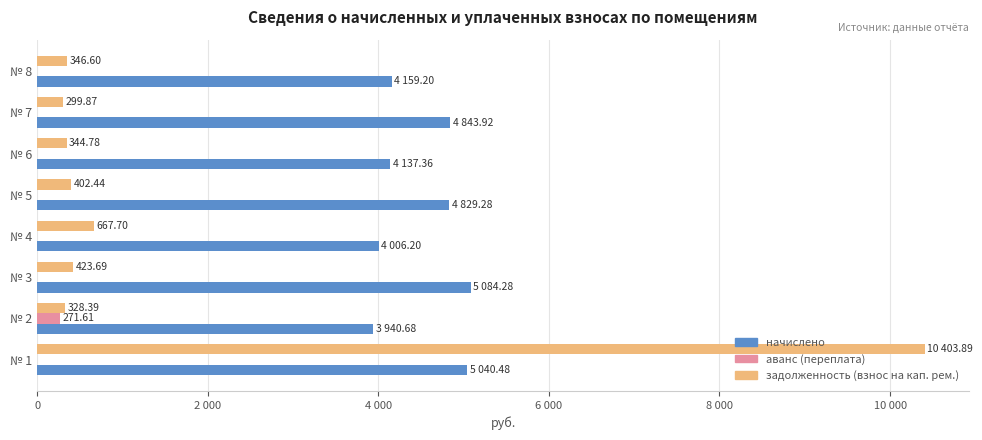

What are all the series names shown in the legend?

начислено, аванс (переплата), задолженность (взнос на кап. рем.)